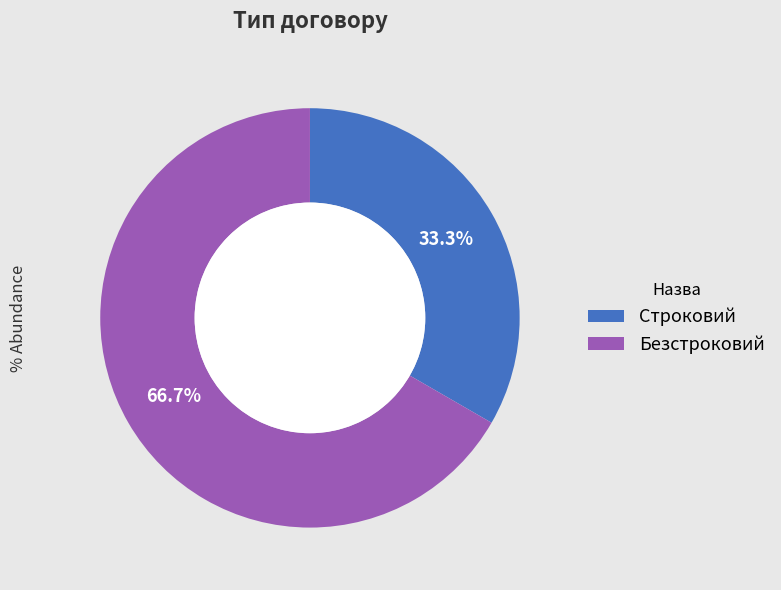

Is it true that Строковий is 33% of the pie?

True